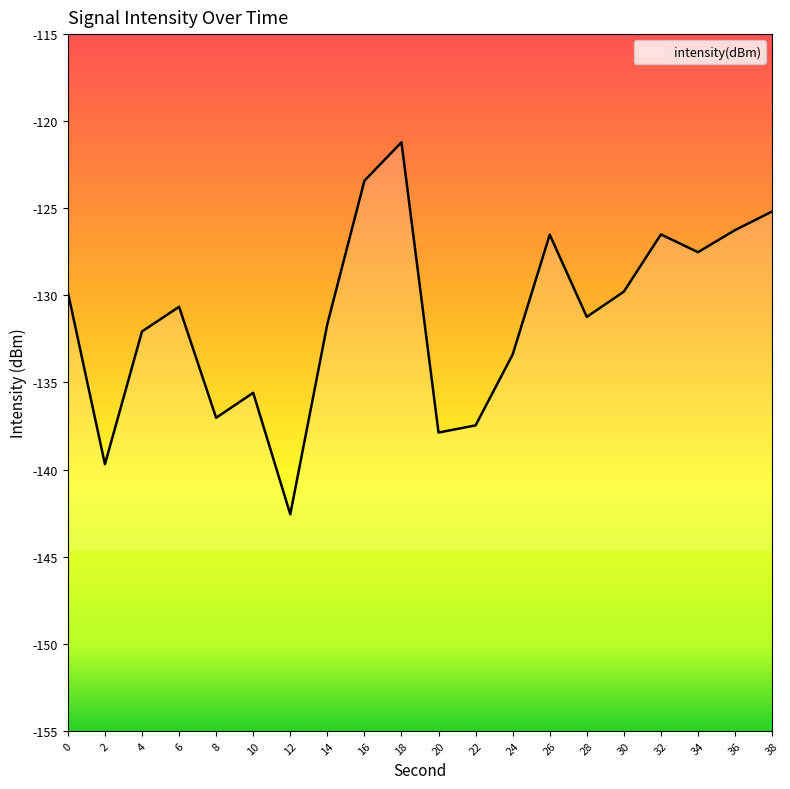

How many categories are shown in the chart?

20